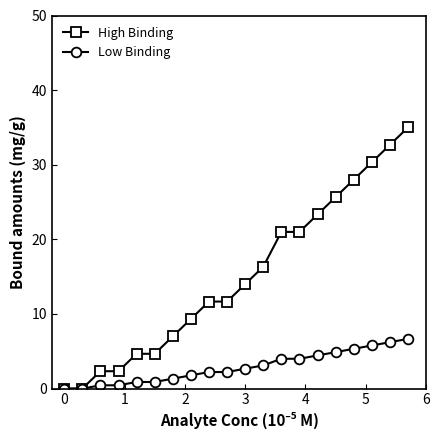

Rank the series by their average value, from highest to lowest.

High Binding, Low Binding